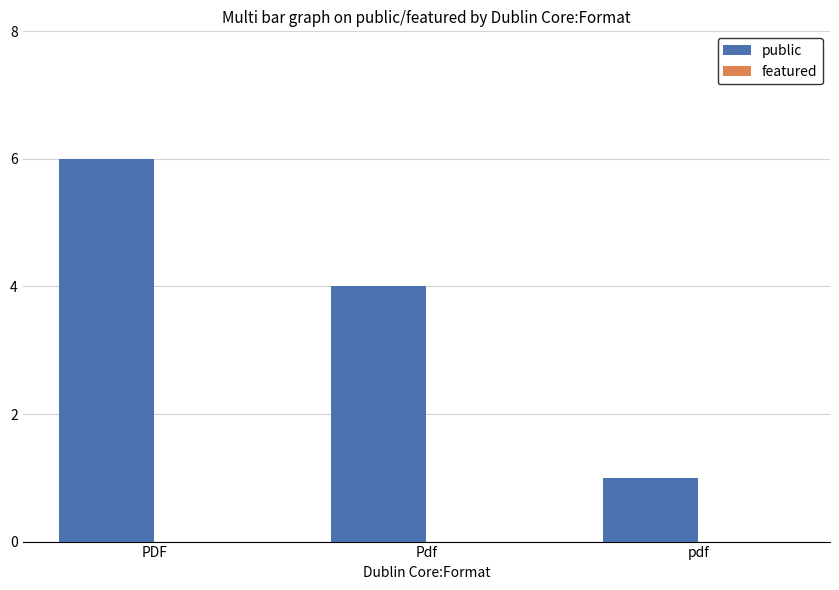

How many distinct data groups are displayed?

1